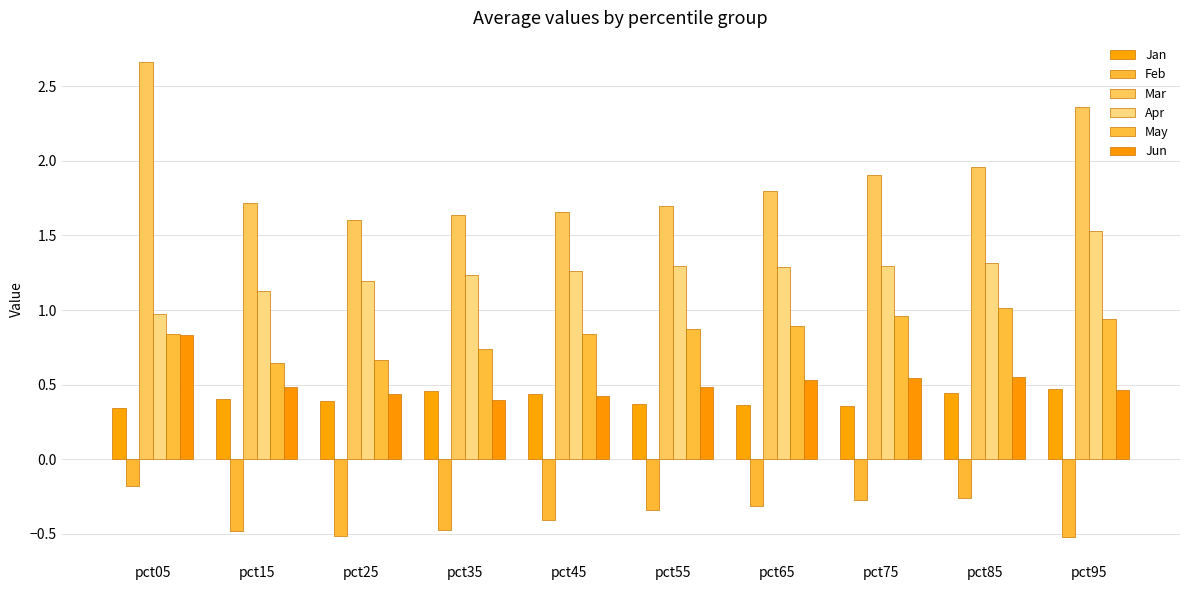

At which label does Mar reach its minimum?

pct25